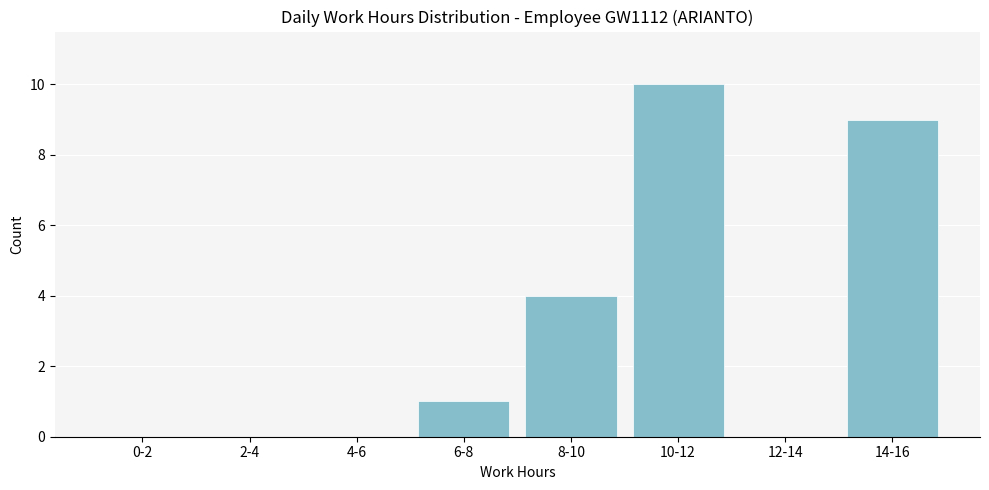

Reading left to right, what are all the values shown in this chart?

0-2=0	2-4=0	4-6=0	6-8=1	8-10=4	10-12=10	12-14=0	14-16=9